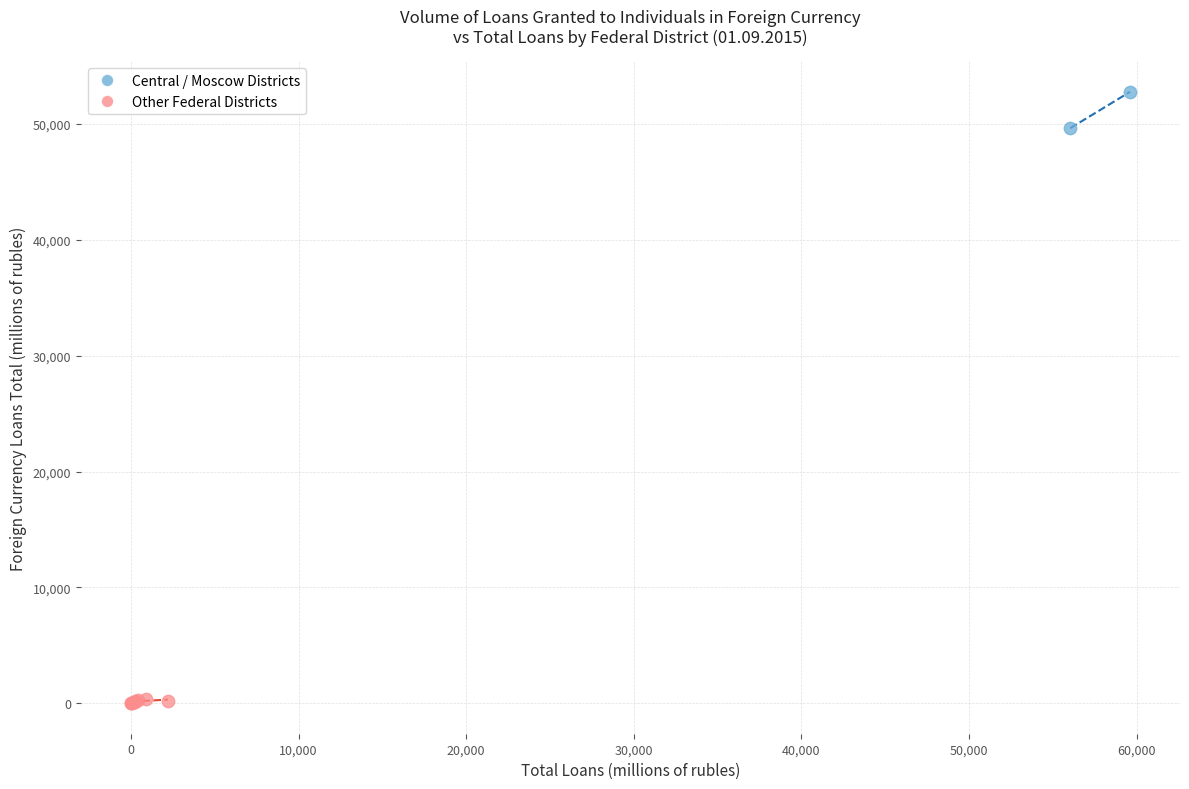

What are all the series names shown in the legend?

Central / Moscow Districts, Other Federal Districts